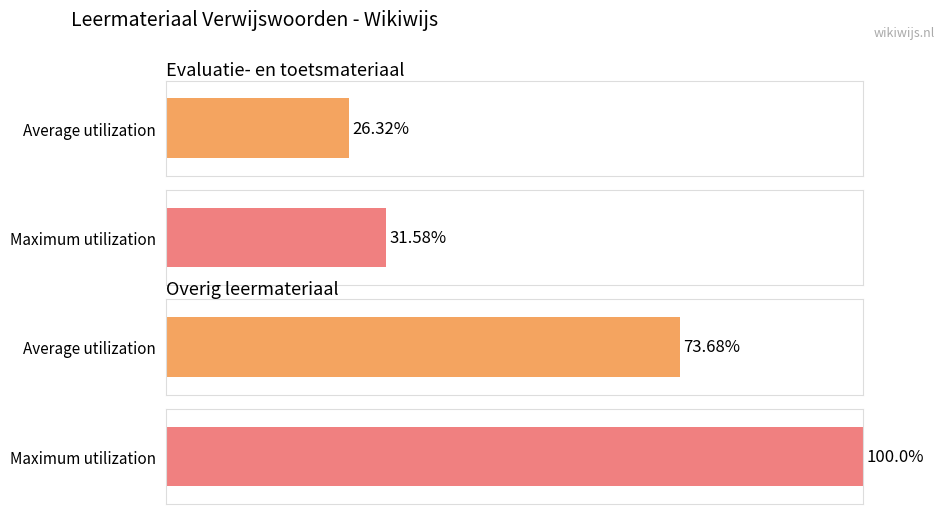

Count the number of data series in this chart.

1